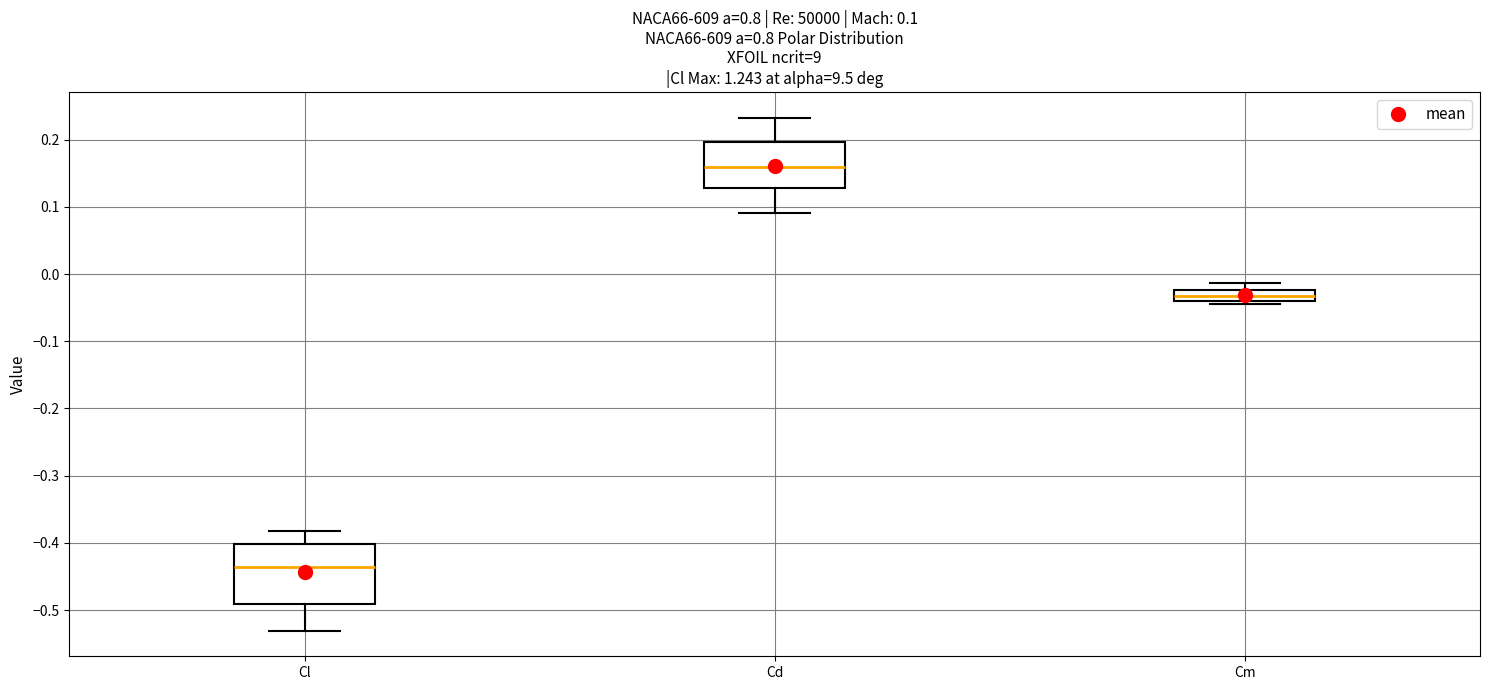

Comparing the boxes themselves (not the whiskers), which one is the tallest?

Cl